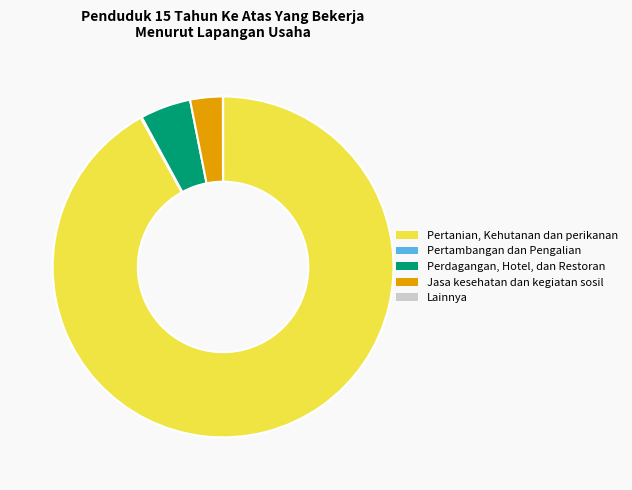

Is it true that Pertanian, Kehutanan dan perikanan is 92% of the pie?

True